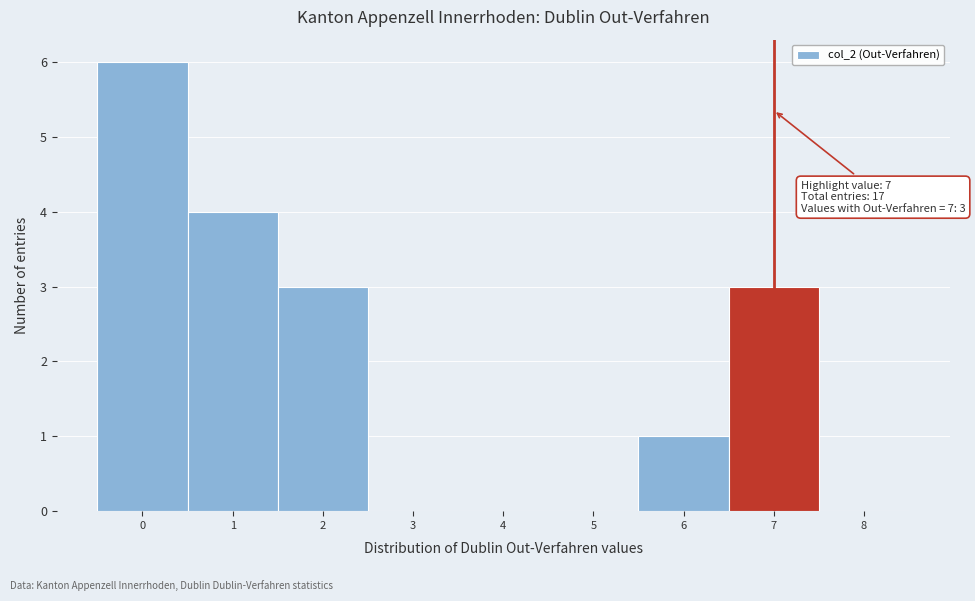

Which range on the x-axis has the tallest bar?

-0.5 to 0.5